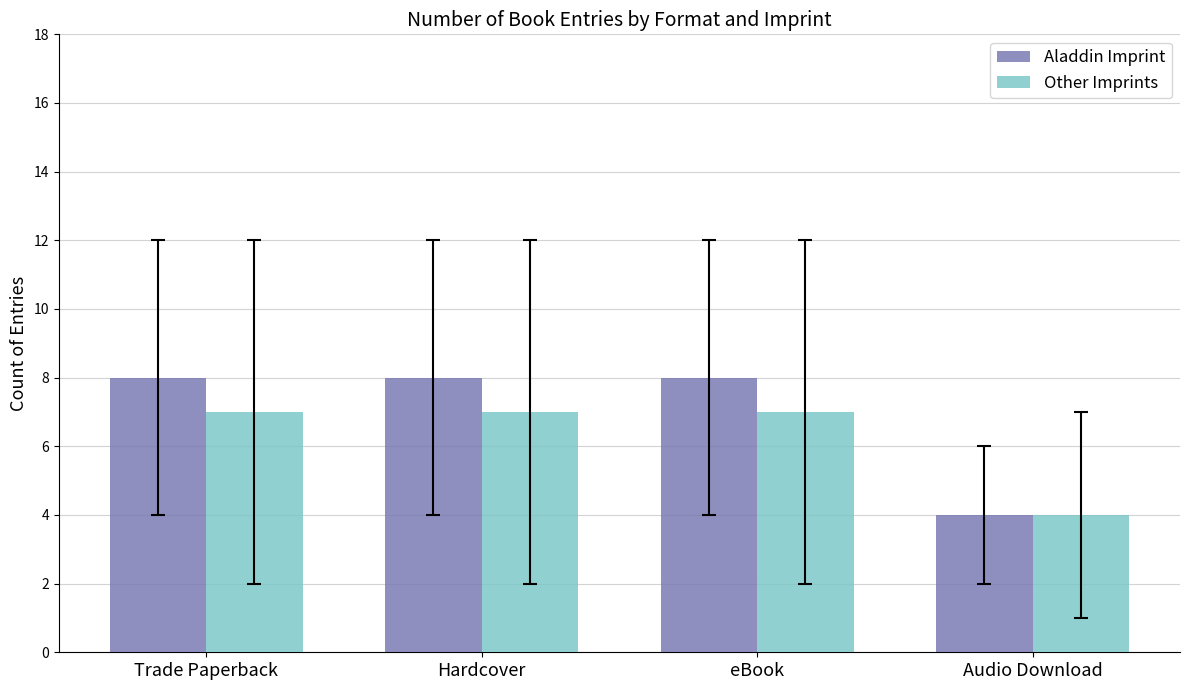

Rank the series by their maximum value, from highest to lowest.

Aladdin Imprint, Other Imprints